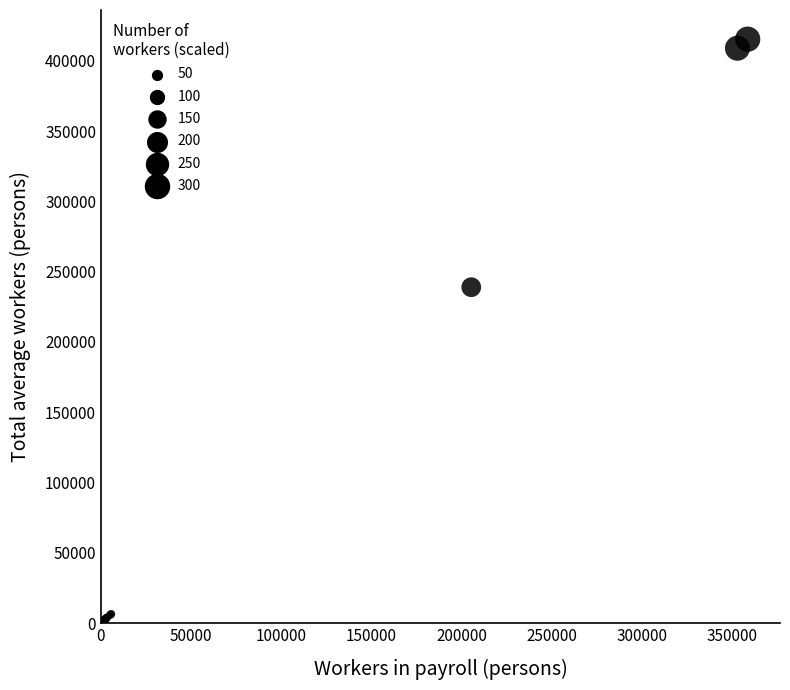

What Y value in the scatter plot is closest to 207770?

238948